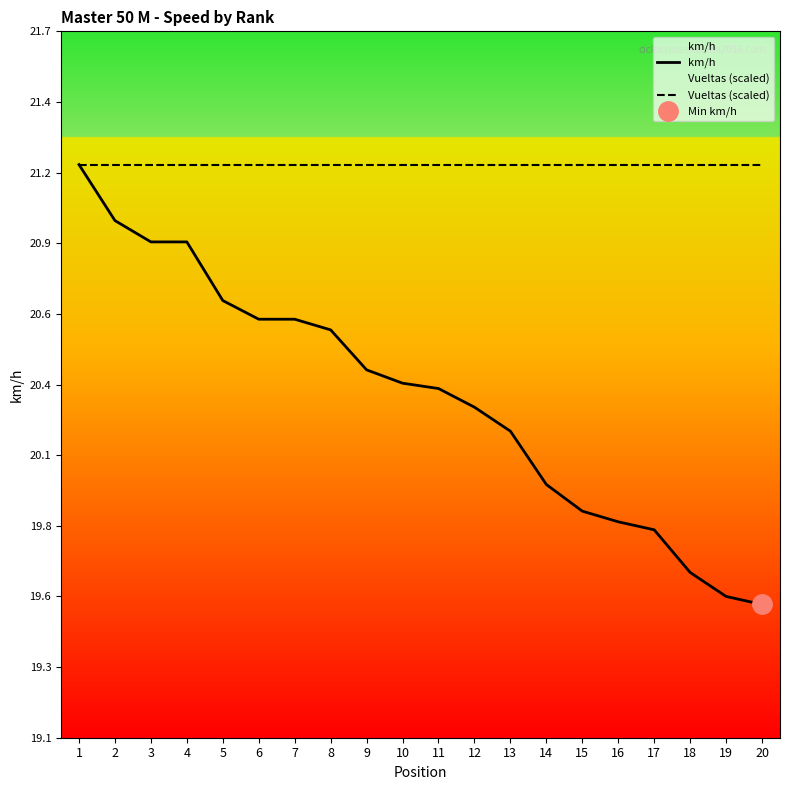

Where is Vueltas (scaled) nearest to the value 21?

1